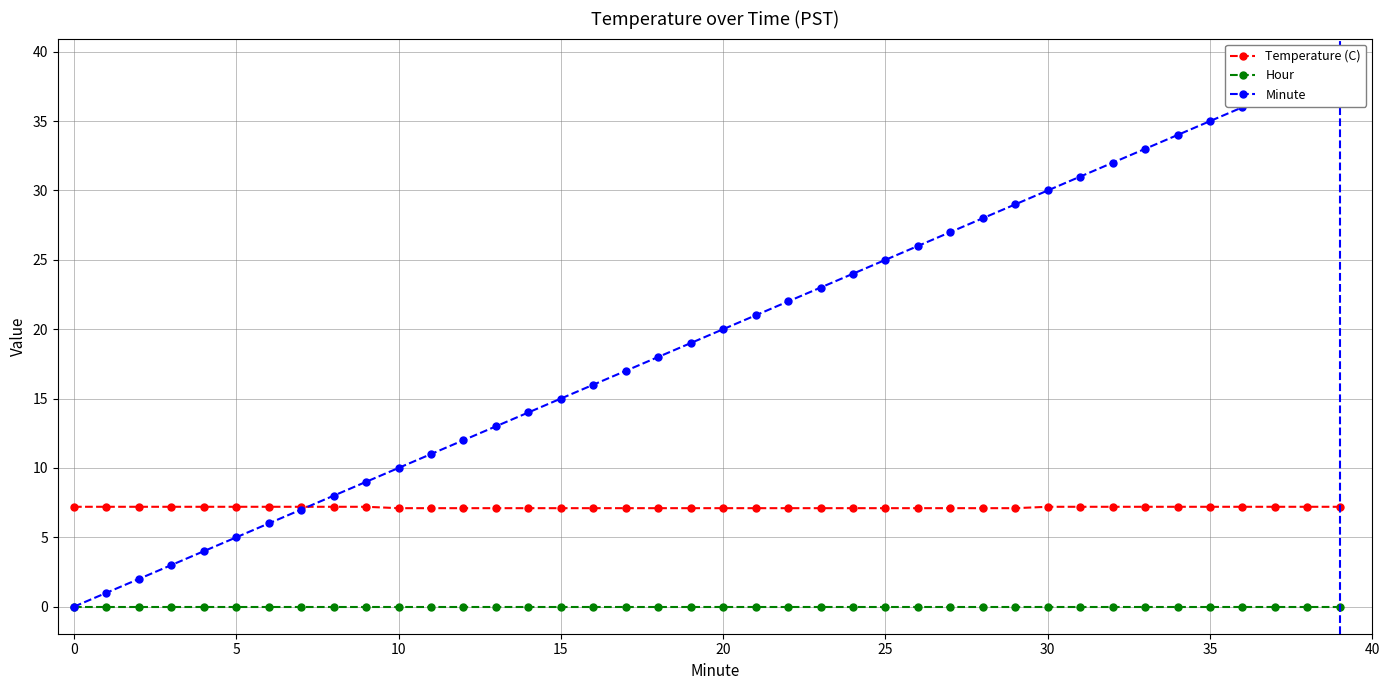

Is the value of Temperature (C) at 24 greater than the value of Minute at 35?

No